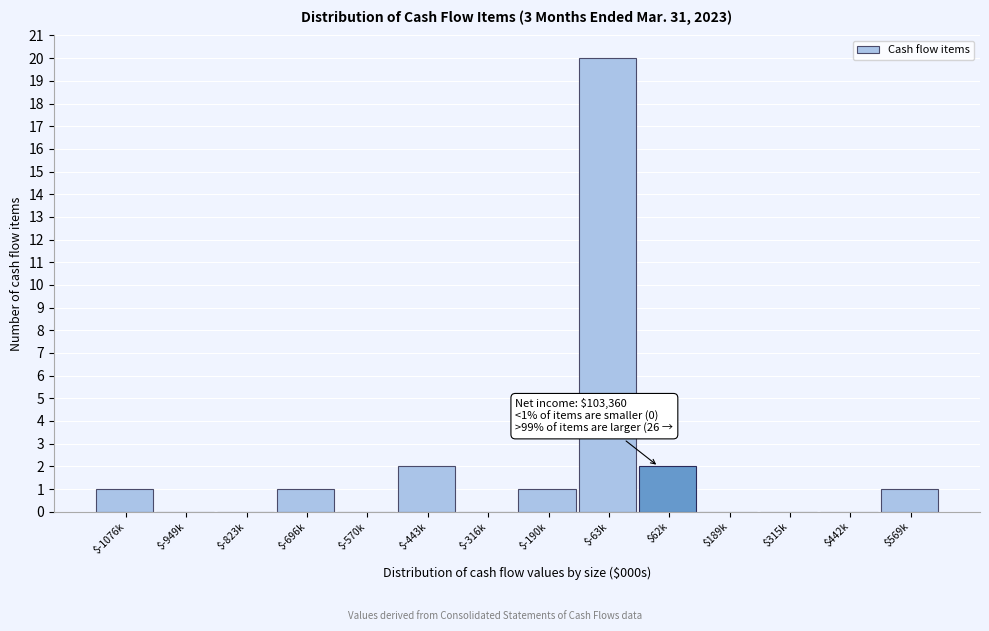

Which category has the highest value across all series?

$-63k